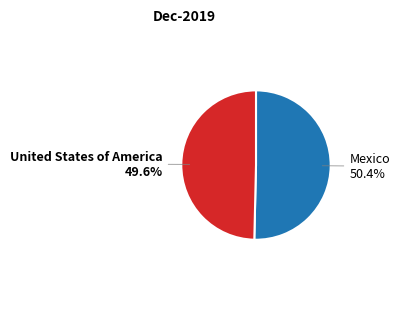

Is there a majority slice in this chart?

Yes